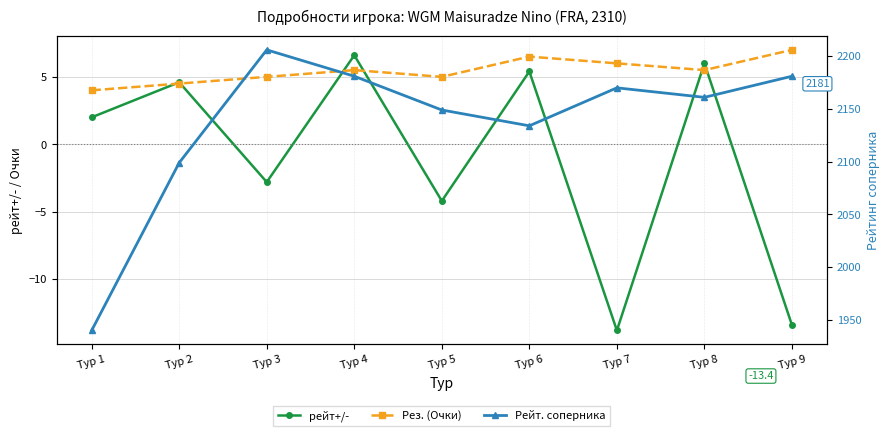

The value of рейт+/- at Тур 4 is 4.4. True or false?

False